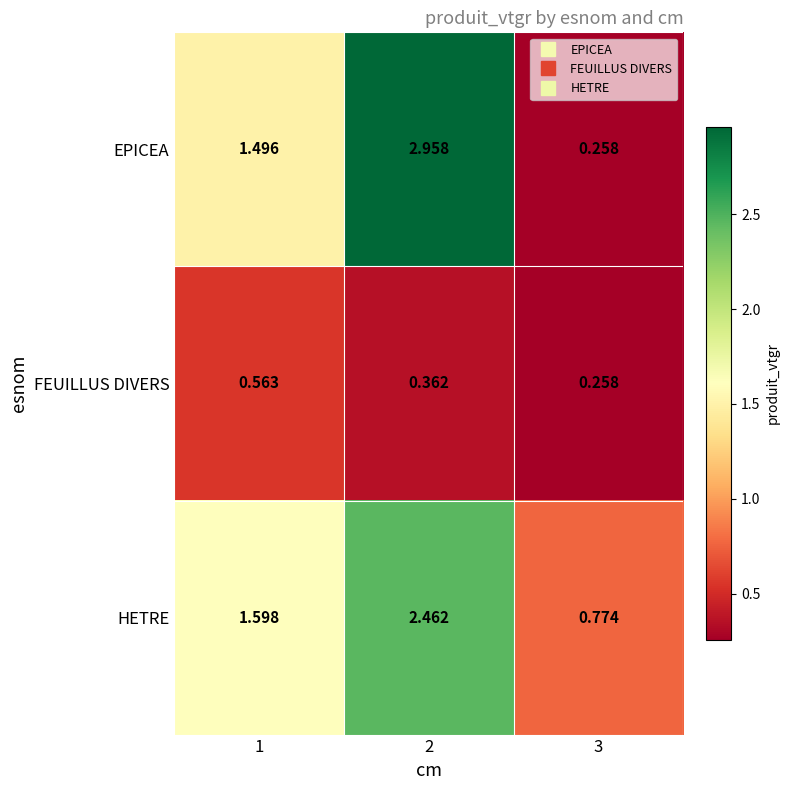

What is the total value across all series at 1?

3.7